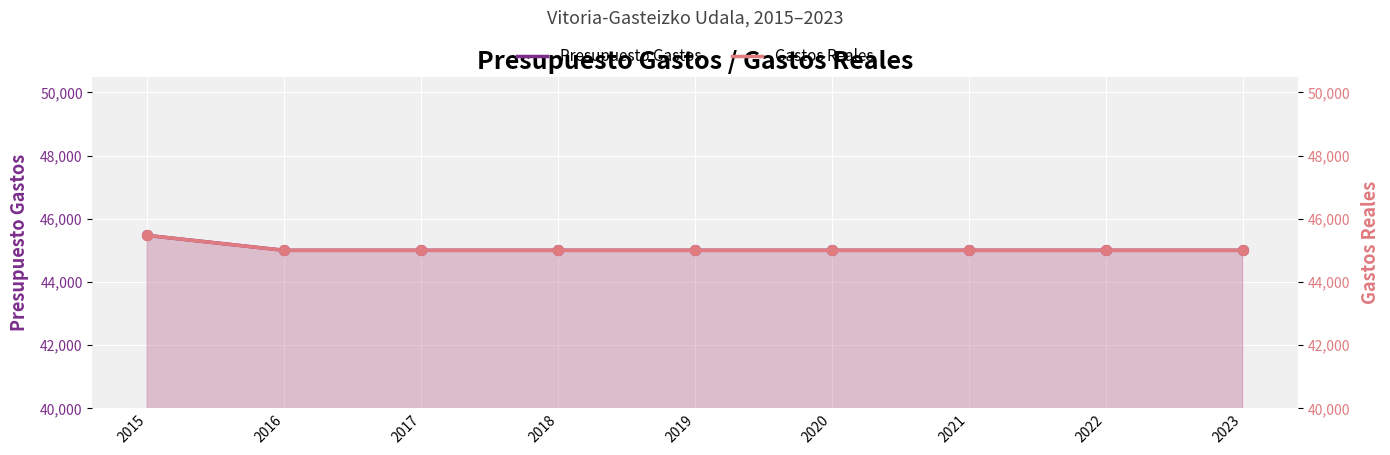

Which series contains the highest Y value?

Presupuesto Gastos